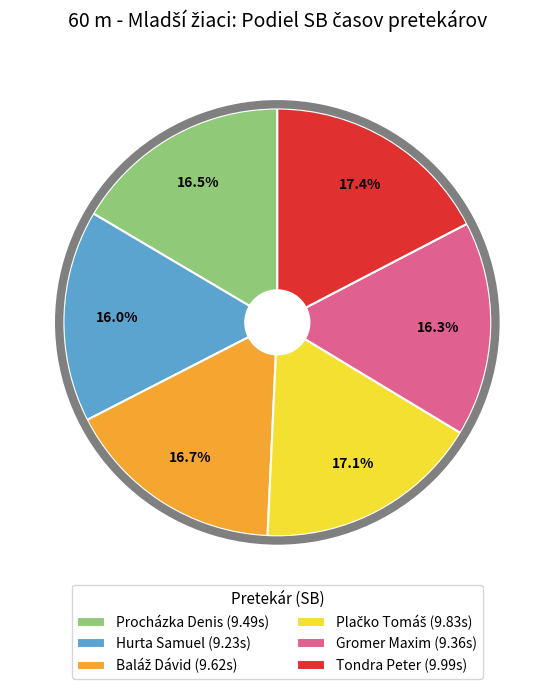

Between Tondra Peter (9.99s) and Gromer Maxim (9.36s), which is larger?

Tondra Peter (9.99s)